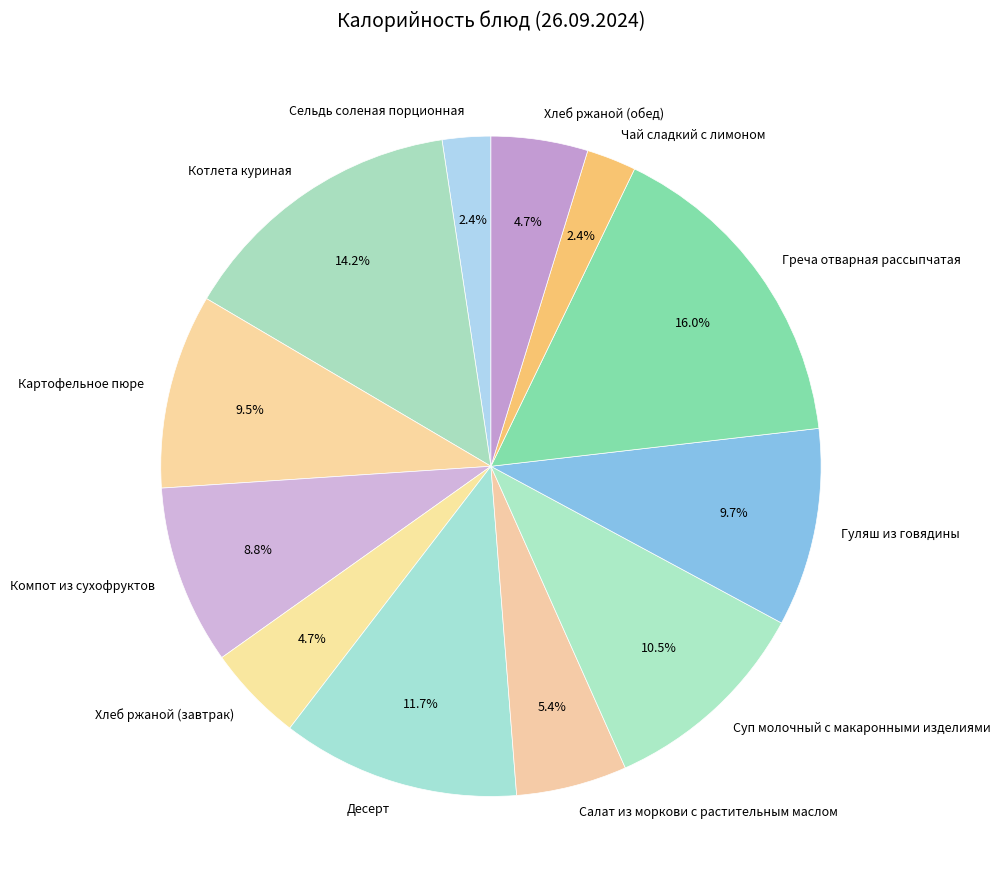

What is the ratio of the value at Гуляш из говядины to the value at Компот из сухофруктов?

1.1